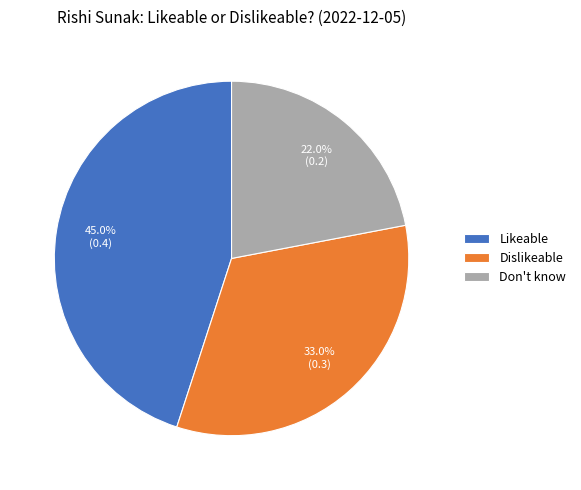

To the nearest percent, what is the average slice percentage?

33%